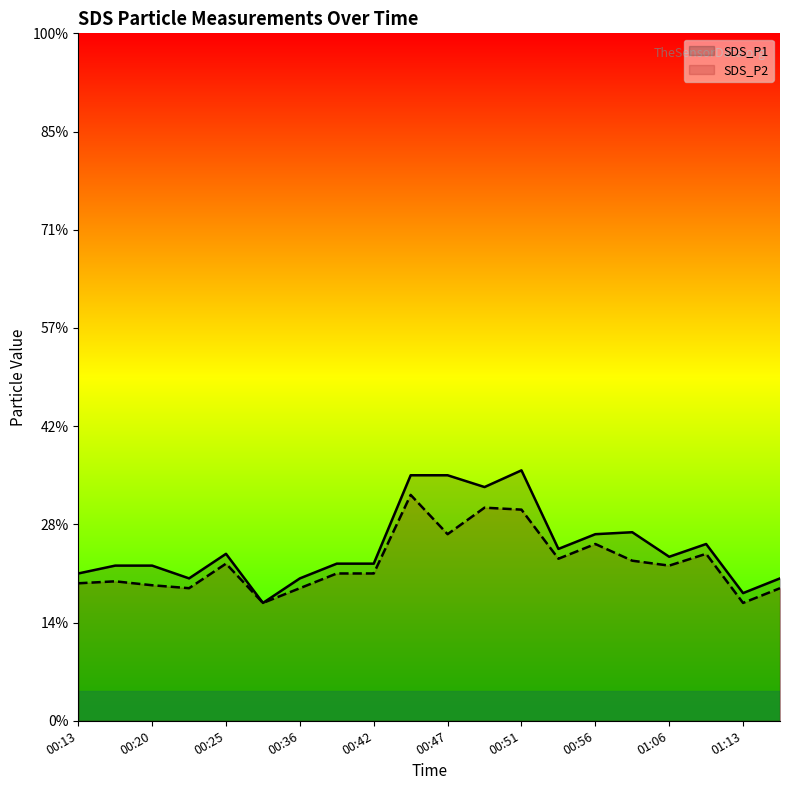

In SDS_P2, how many points are lower than both neighbors (excluding endpoints)?

6